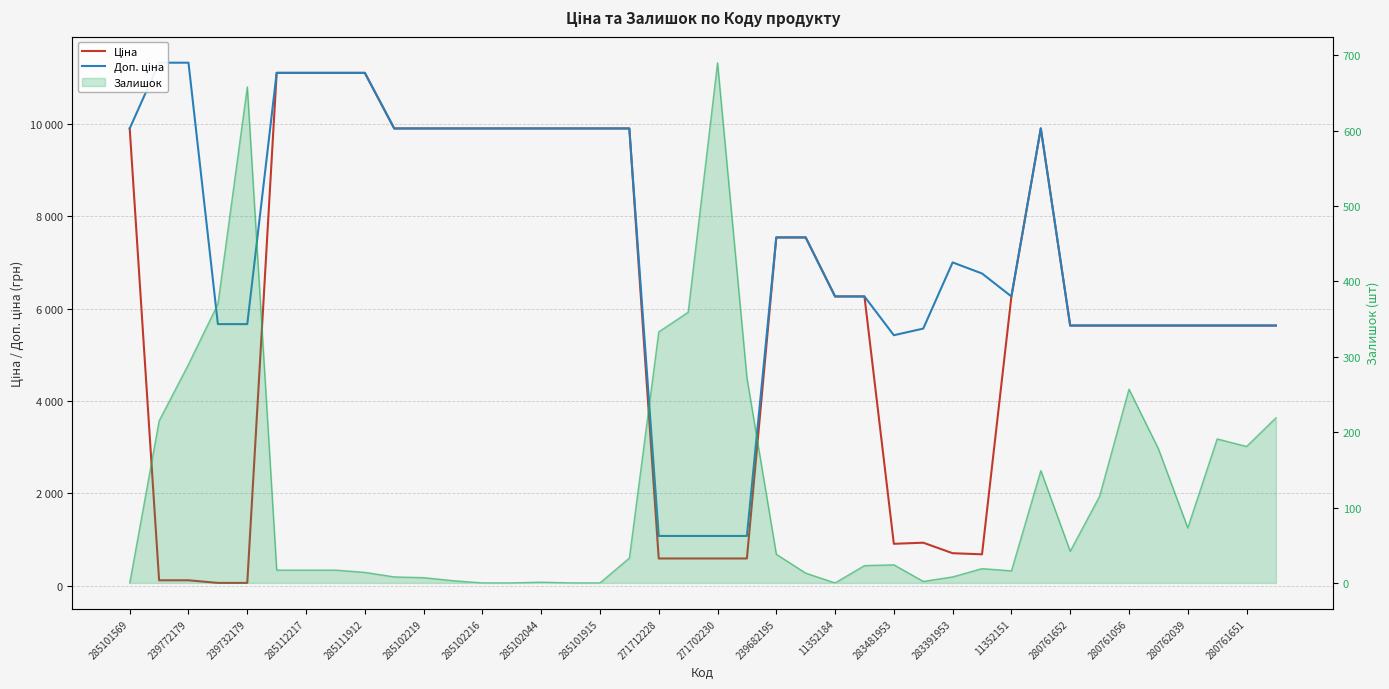

True or false: Ціна and Доп. ціна cross at least once.

False